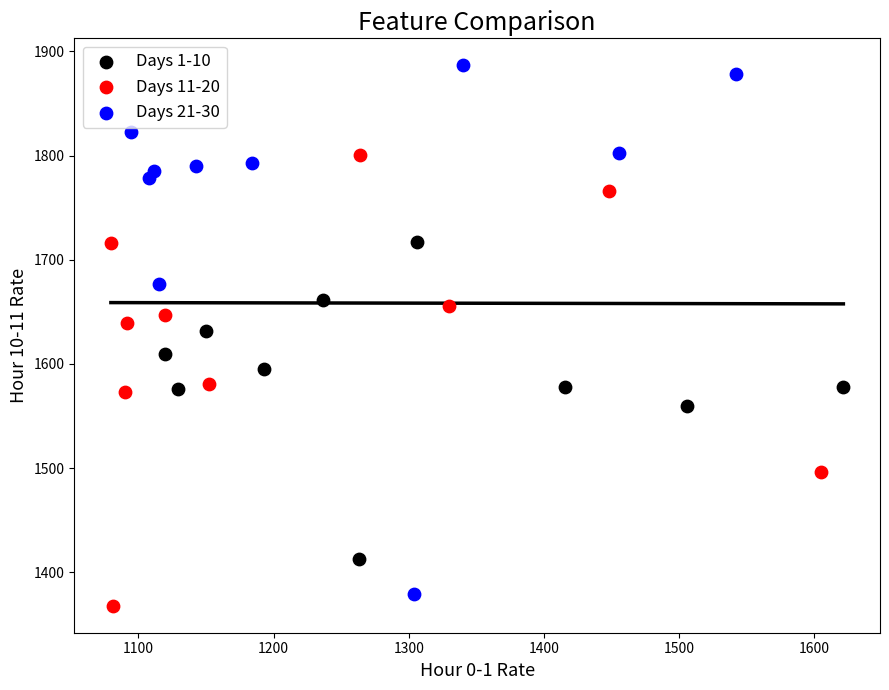

Which series contains the highest Y value?

Days 21-30